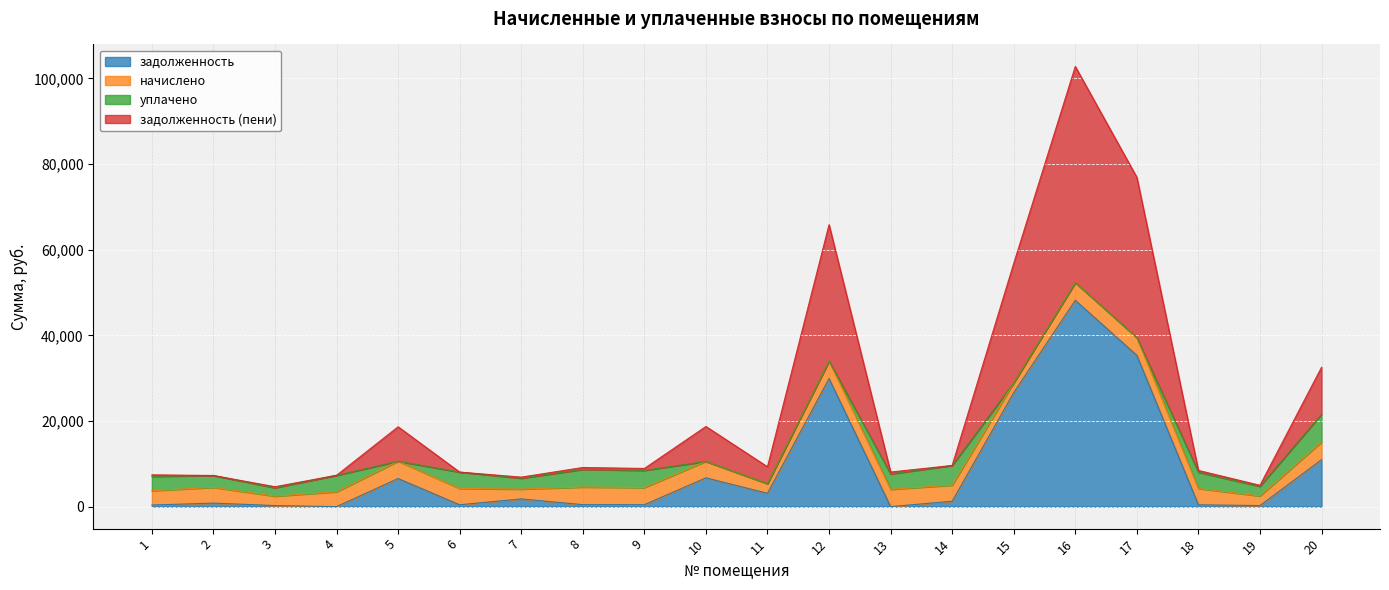

What is the difference between the second highest and minimum values in the задолженность (пени) series?

37019.3